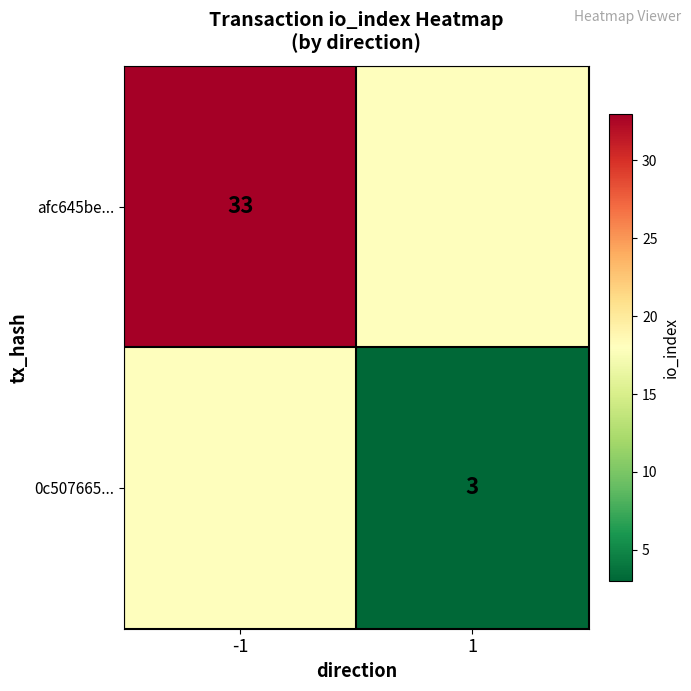

What is the spread (max minus min) of values at -1?

15